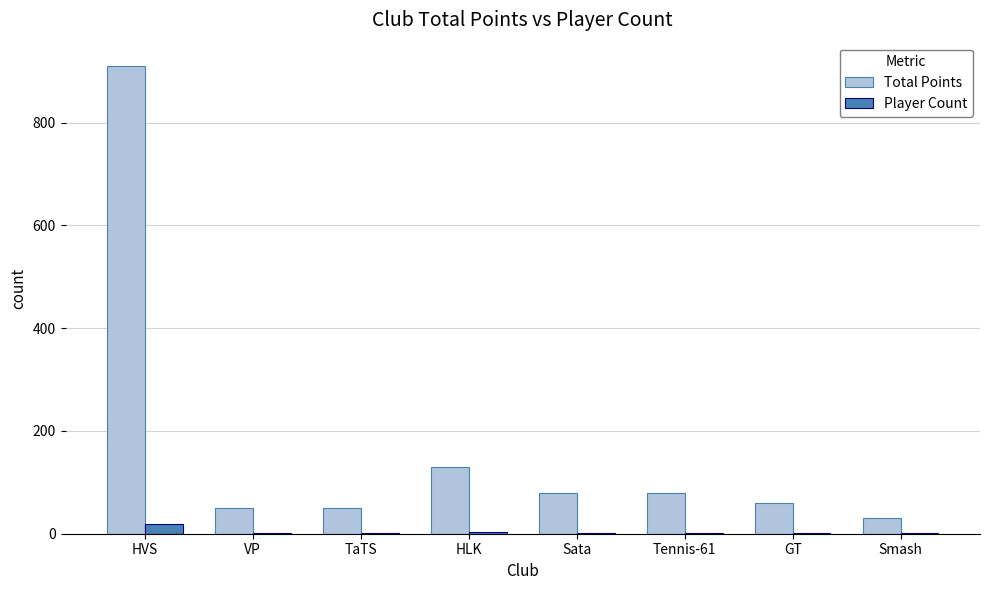

At which category does the chart reach its peak across all series?

HVS